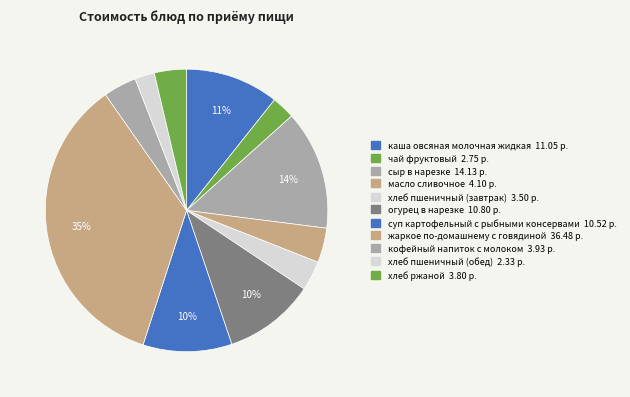

Rank the categories by value from lowest to highest.

хлеб пшеничный (обед), чай фруктовый, хлеб пшеничный (завтрак), хлеб ржаной, кофейный напиток с молоком, масло сливочное, суп картофельный с рыбными консервами, огурец в нарезке, каша овсяная молочная жидкая, сыр в нарезке, жаркое по-домашнему с говядиной